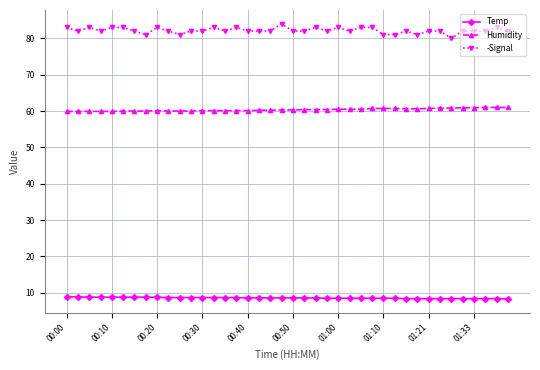

What is the value of the Temp point at the 30th from the left?

8.5